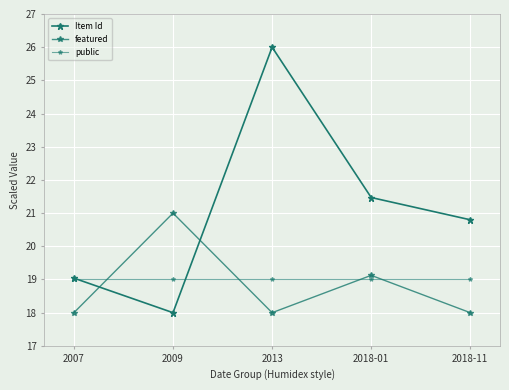

Between which two adjacent categories do public and featured first intersect?

2007 and 2009